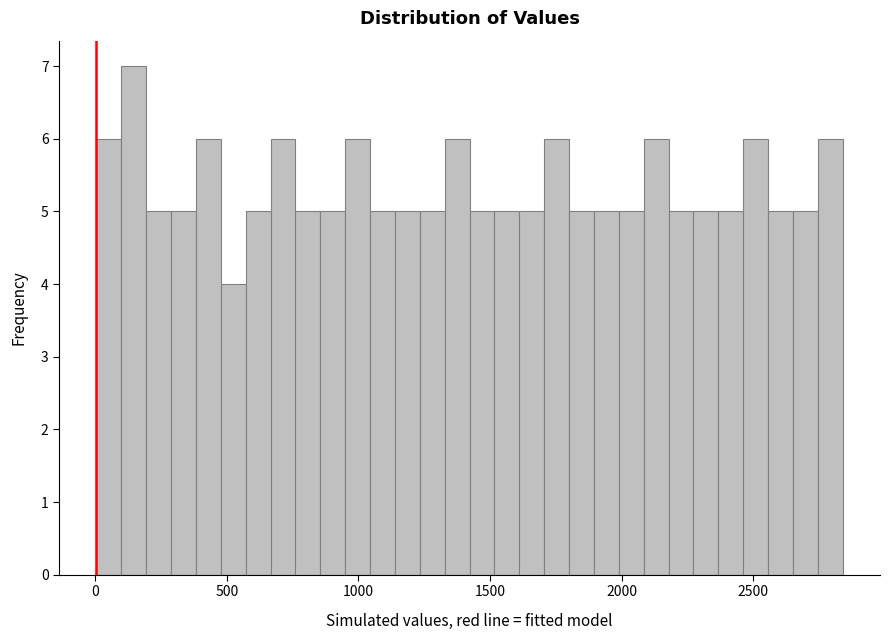

Around what value on the x-axis is the tallest bar? Give the approximate position of its centre, as read against the axis.

150